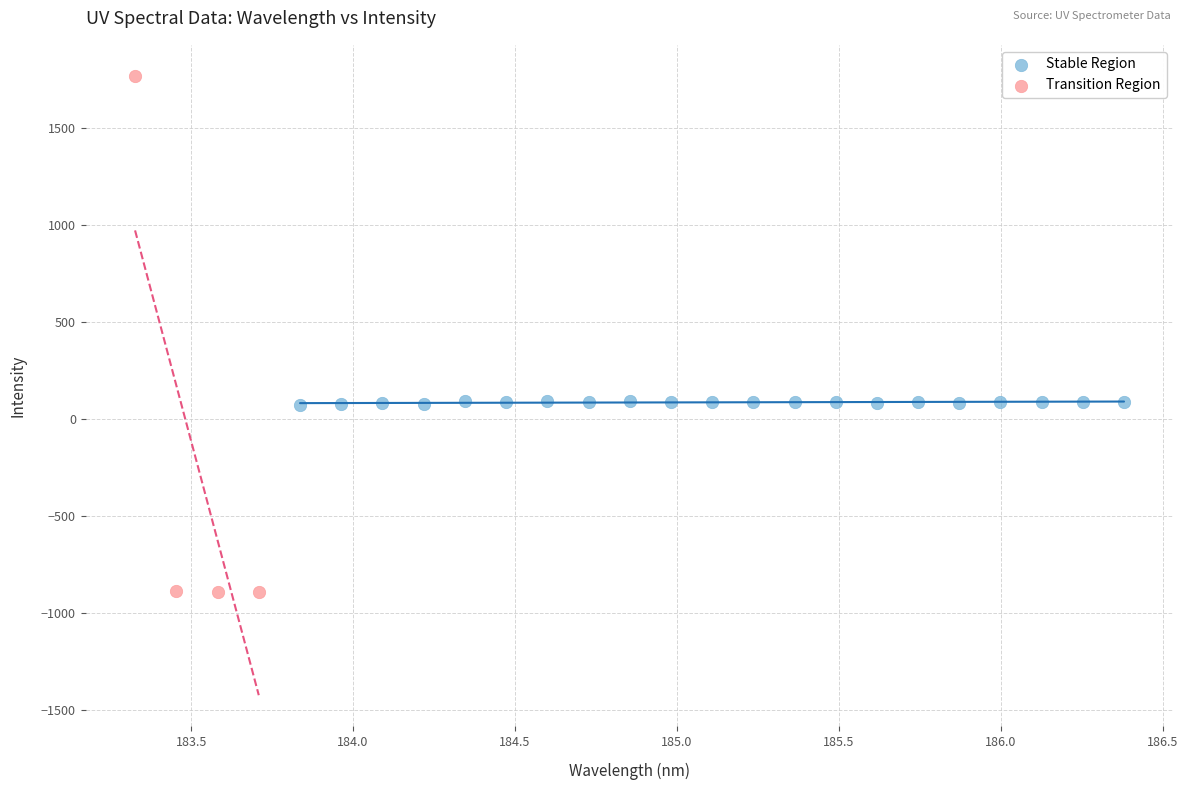

Which series reaches the maximum Y coordinate?

Transition Region